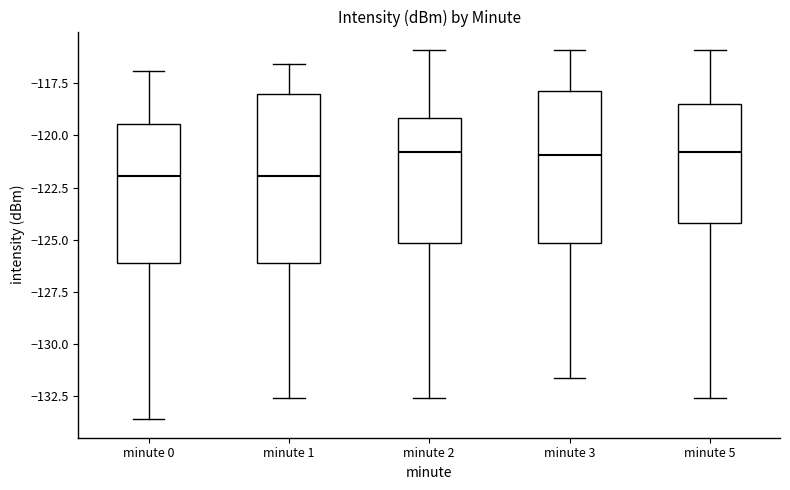

Where is the lower edge of the box for minute 0 on the y-axis? The values are not printed on the chart, so give them approximately, as read against the axis.

-126.0